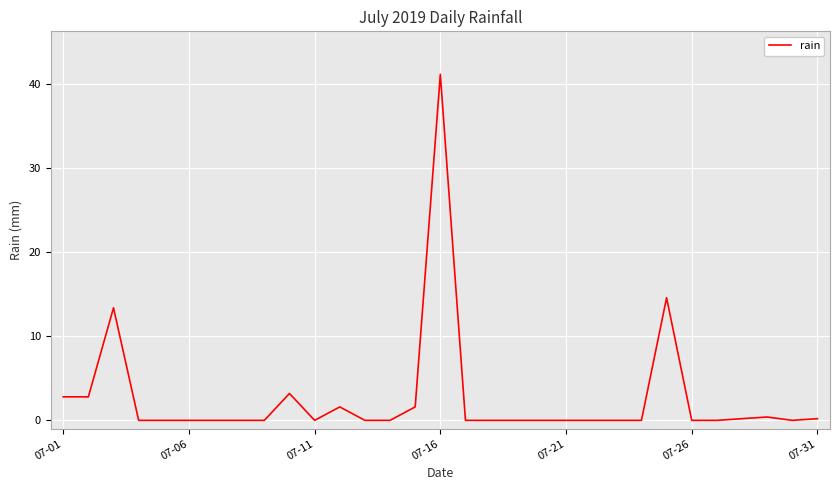

What is the maximum value shown in the chart?

41.2